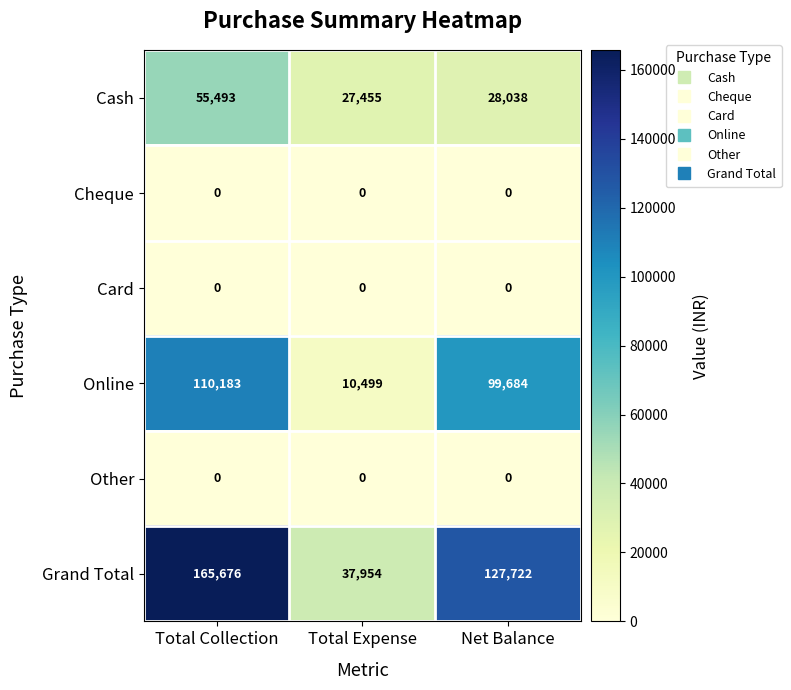

What is the difference between the Grand Total values at Total Expense and Total Collection?

127722